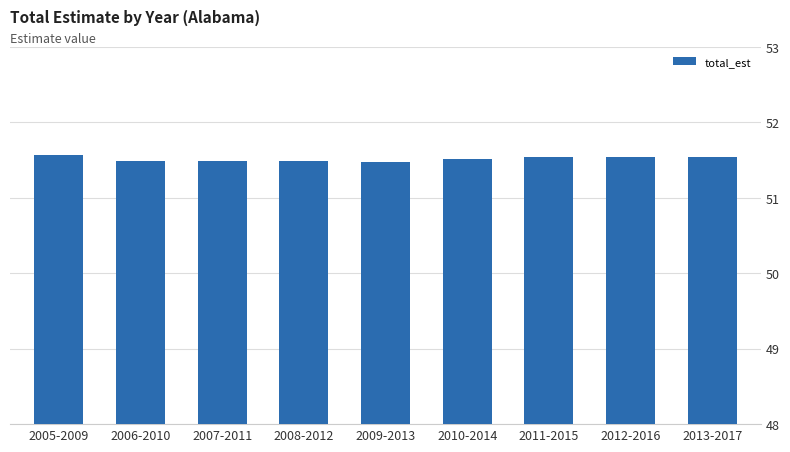

Is it true that the value at 2005-2009 is 51.6?

True